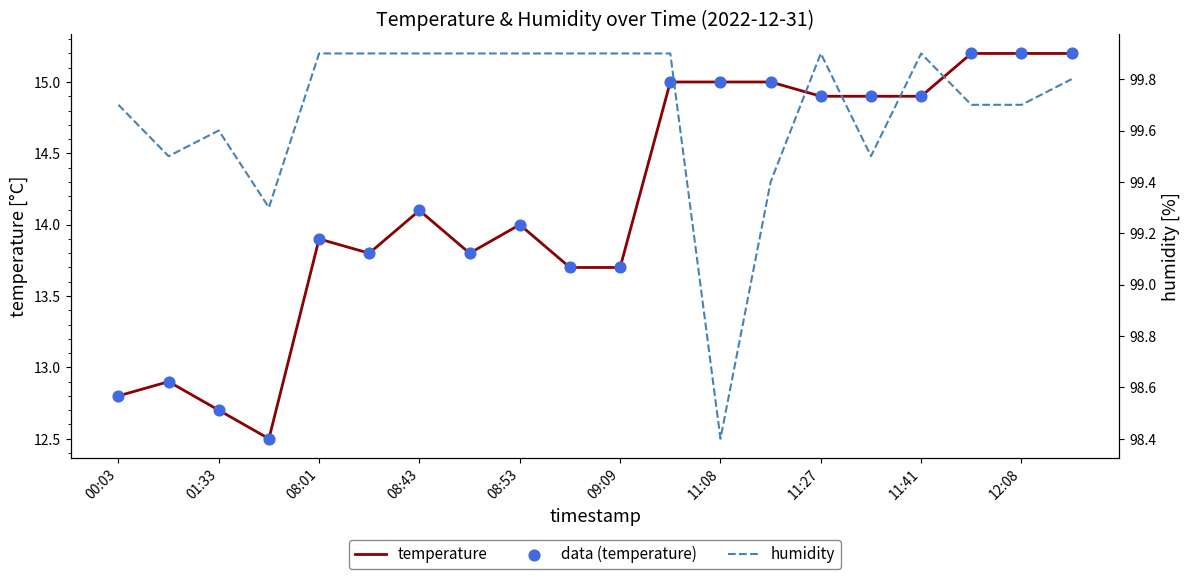

Which series has the largest total across all categories?

humidity